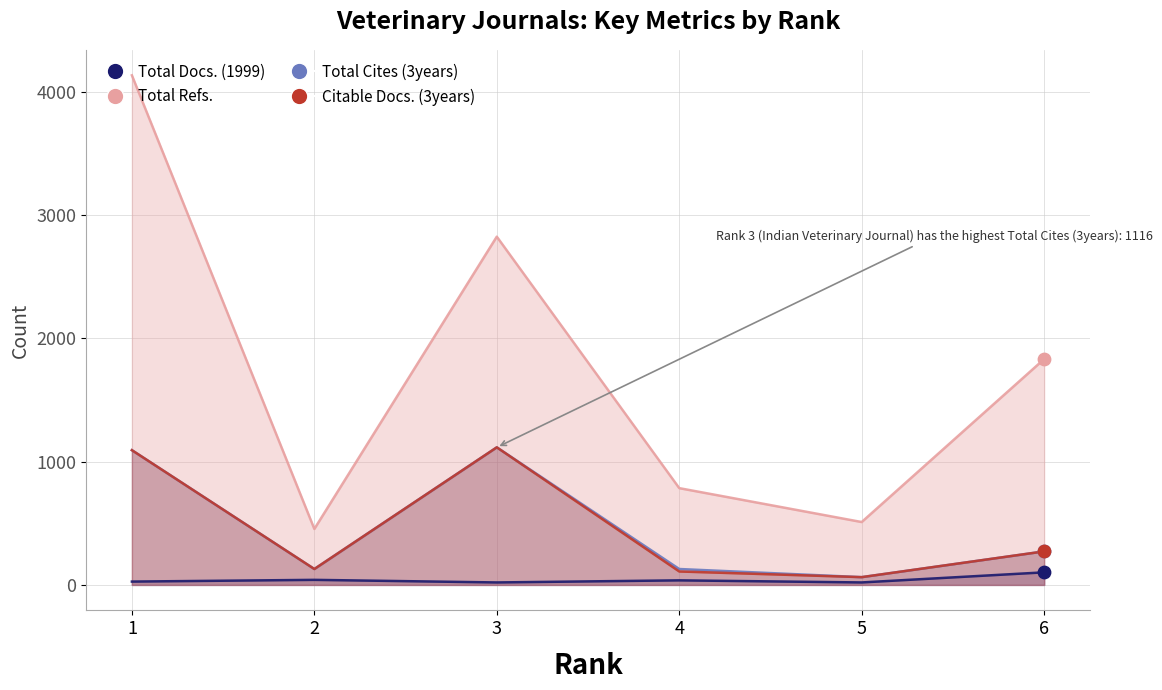

At how many categories does at least one series exceed 3595?

1